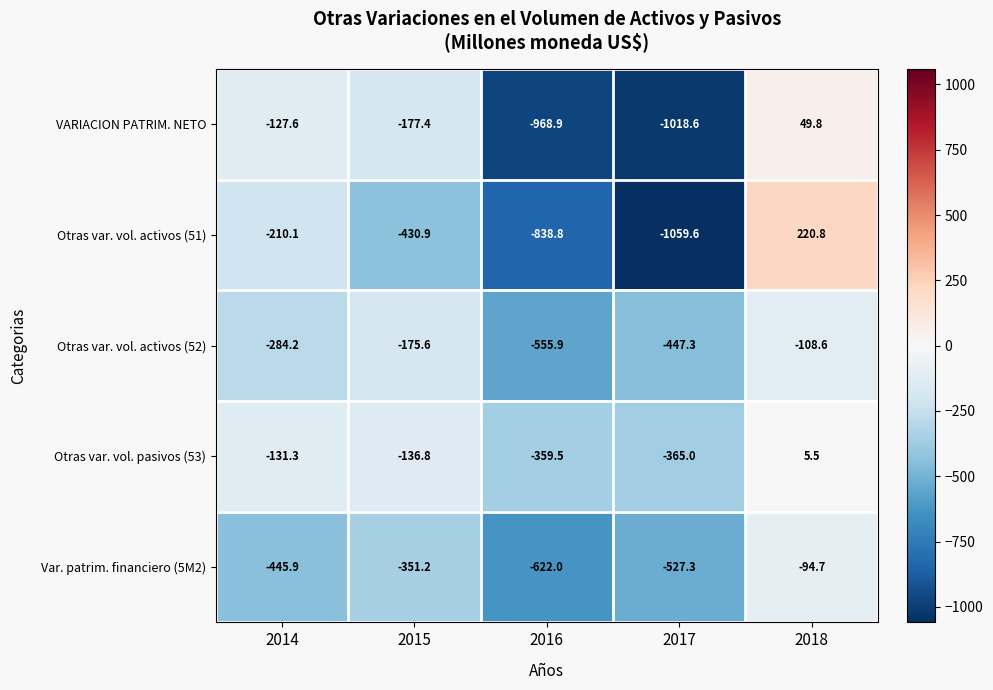

List the series in order of their peak value, lowest first.

Otras var. vol. activos (52), Var. patrim. financiero (5M2), Otras var. vol. pasivos (53), VARIACION PATRIM. NETO, Otras var. vol. activos (51)